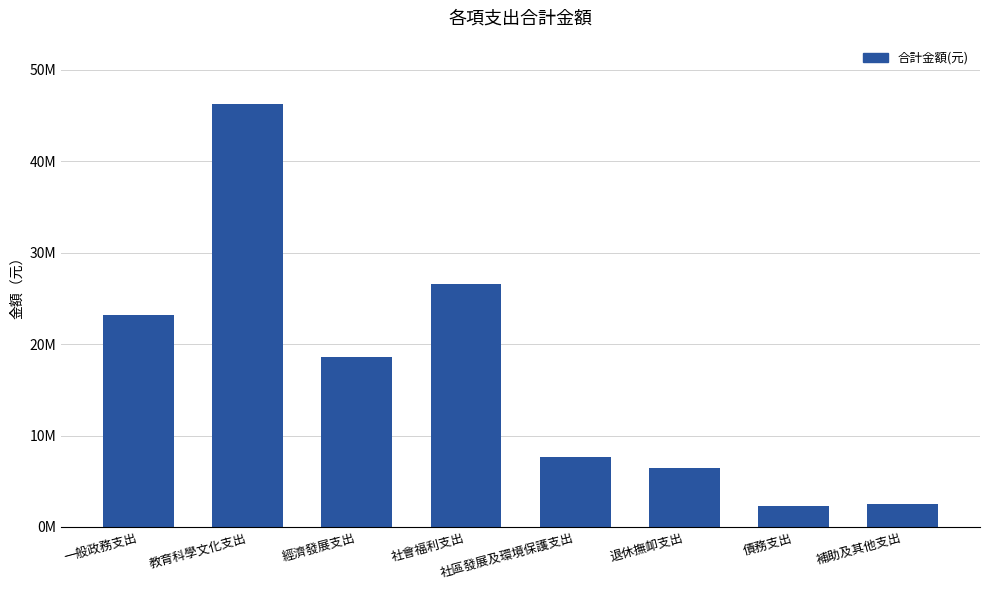

What is the minimum value shown in the chart?

2245311